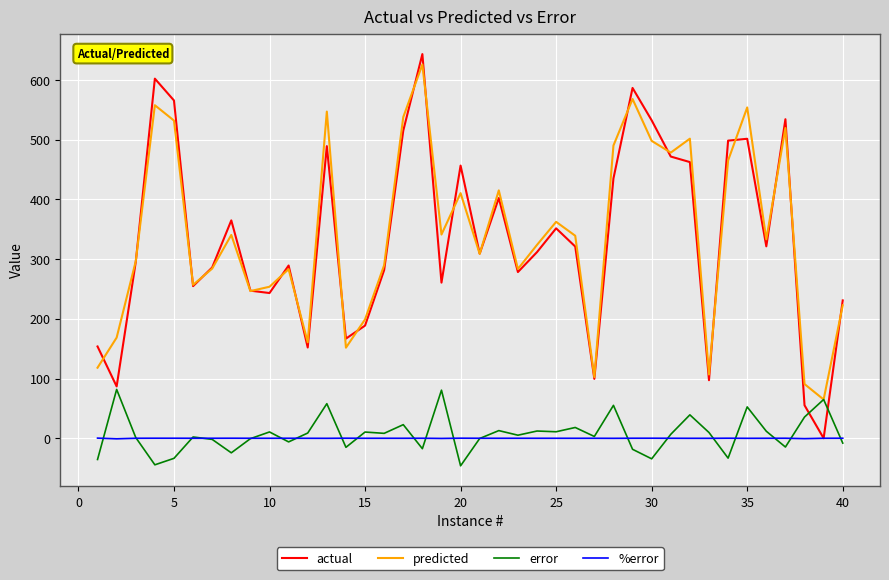

What is the minimum value shown in the chart?

-46.2